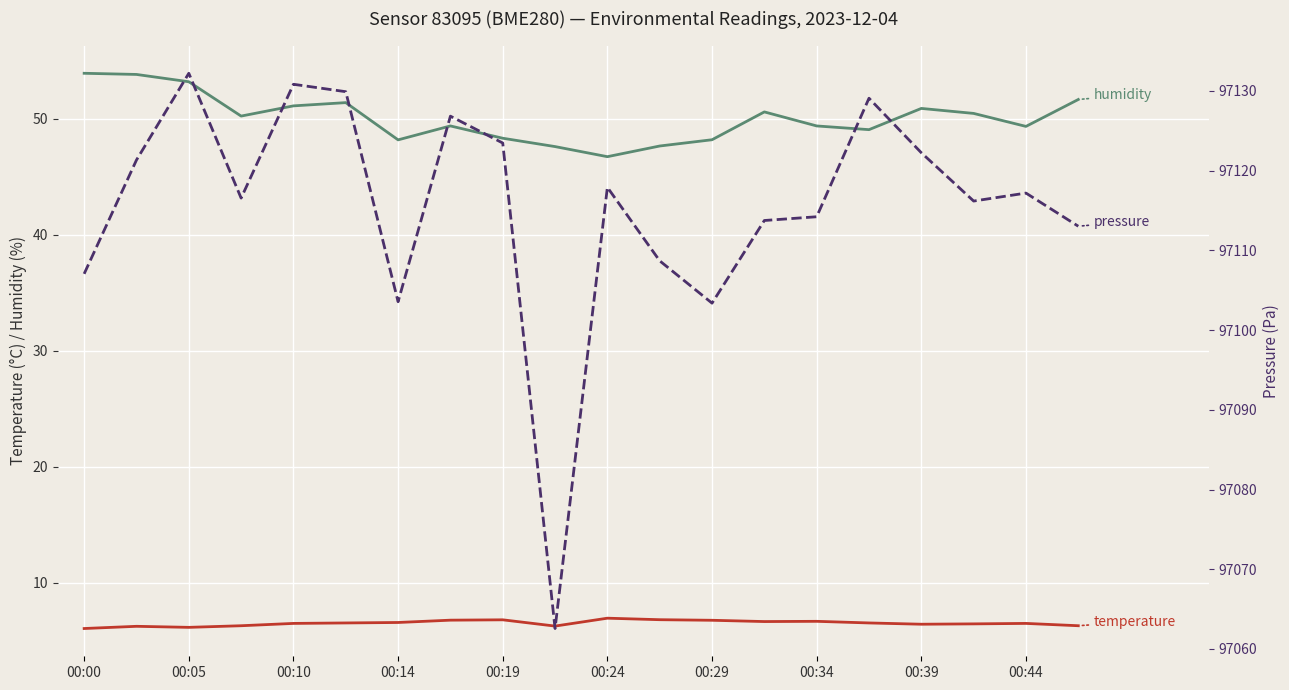

Is the value of humidity at 00:34 greater than the value of temperature at 00:34?

Yes